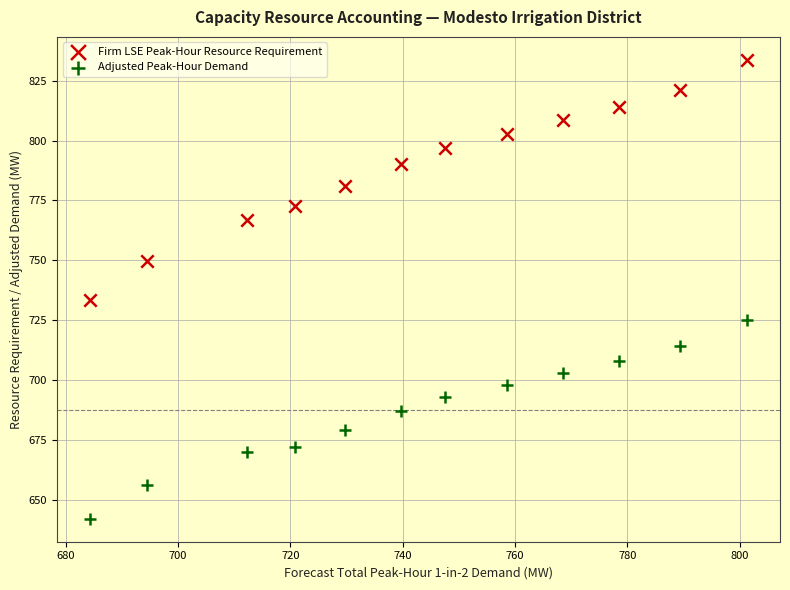

Which series reaches the maximum Y coordinate?

Firm LSE Peak-Hour Resource Requirement